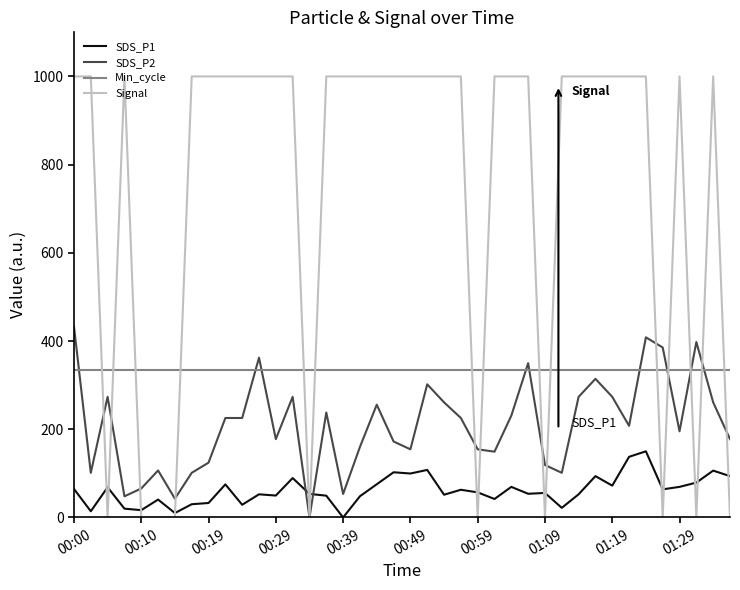

What is the maximum value shown in the chart?

1000.0